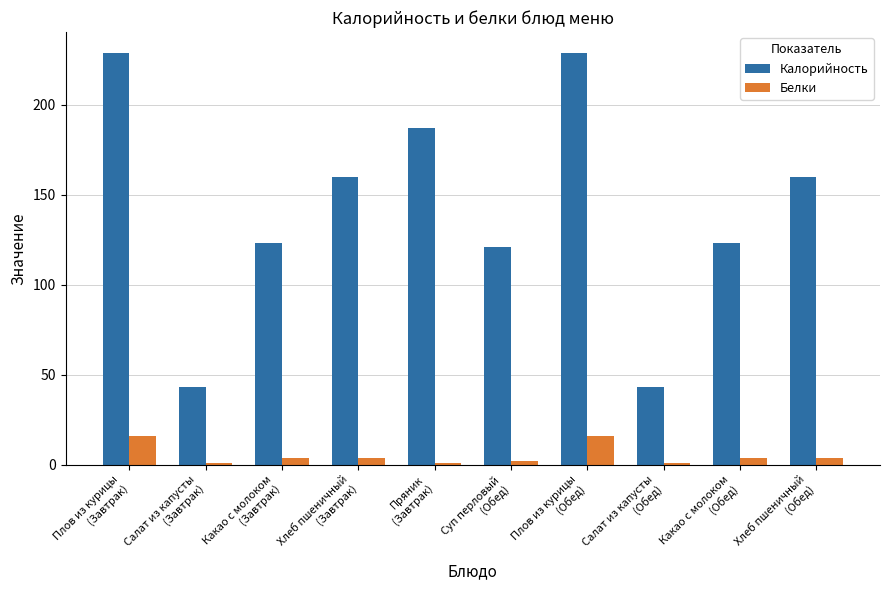

Which series has the largest range (max minus min)?

Калорийность